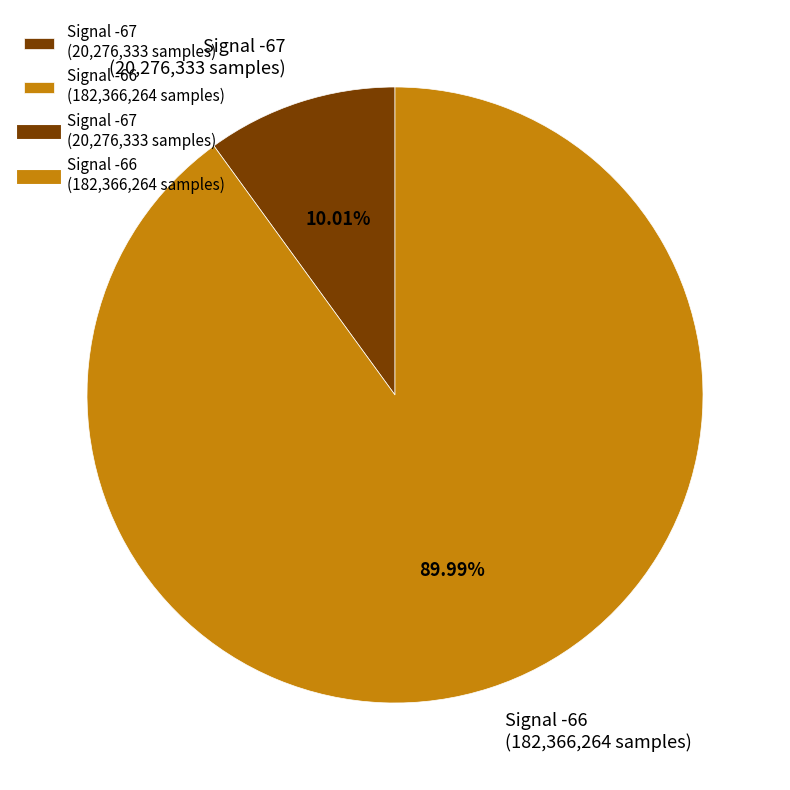

Is there a majority slice in this chart?

Yes